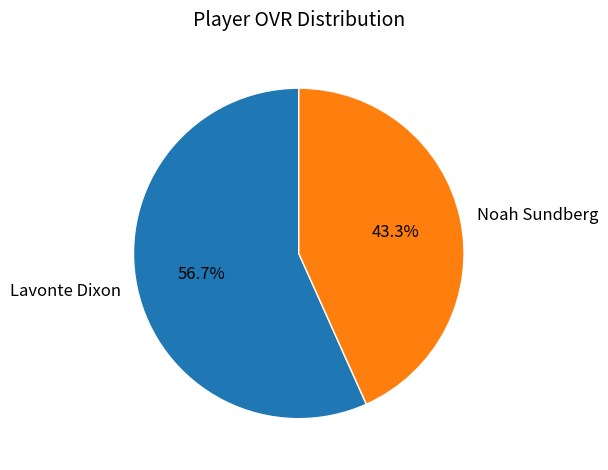

To the nearest percent, what is the difference between the Noah Sundberg and Lavonte Dixon slice percentages?

13%